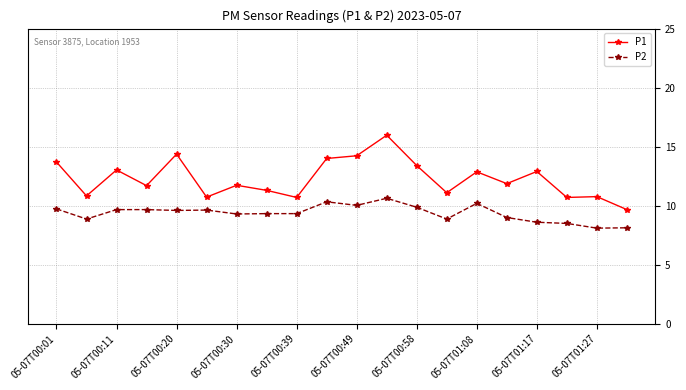

What is the difference between the maximum and minimum values in the P1 series?

6.3